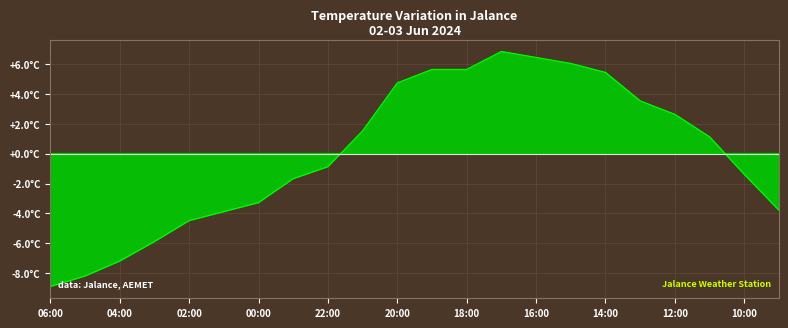

True or false: there are more than 0 points higher than both neighbors.

True